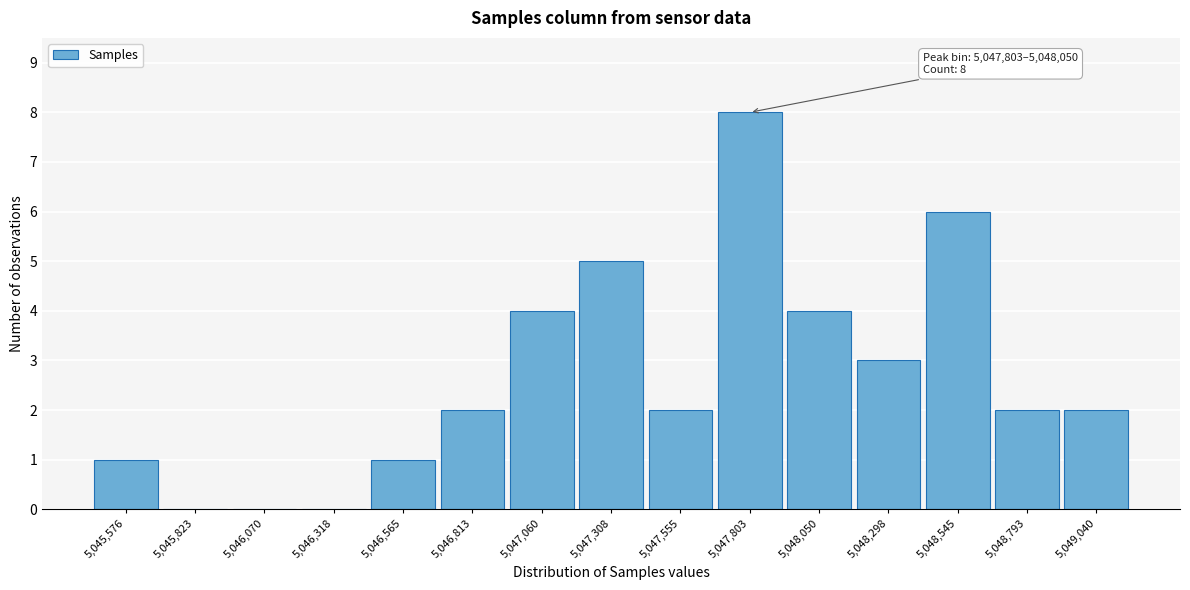

Reading left to right, what are all the values shown in this chart?

5,045,576=1	5,045,823=0	5,046,070=0	5,046,318=0	5,046,565=1	5,046,813=2	5,047,060=4	5,047,308=5	5,047,555=2	5,047,803=8	5,048,050=4	5,048,298=3	5,048,545=6	5,048,793=2	5,049,040=2